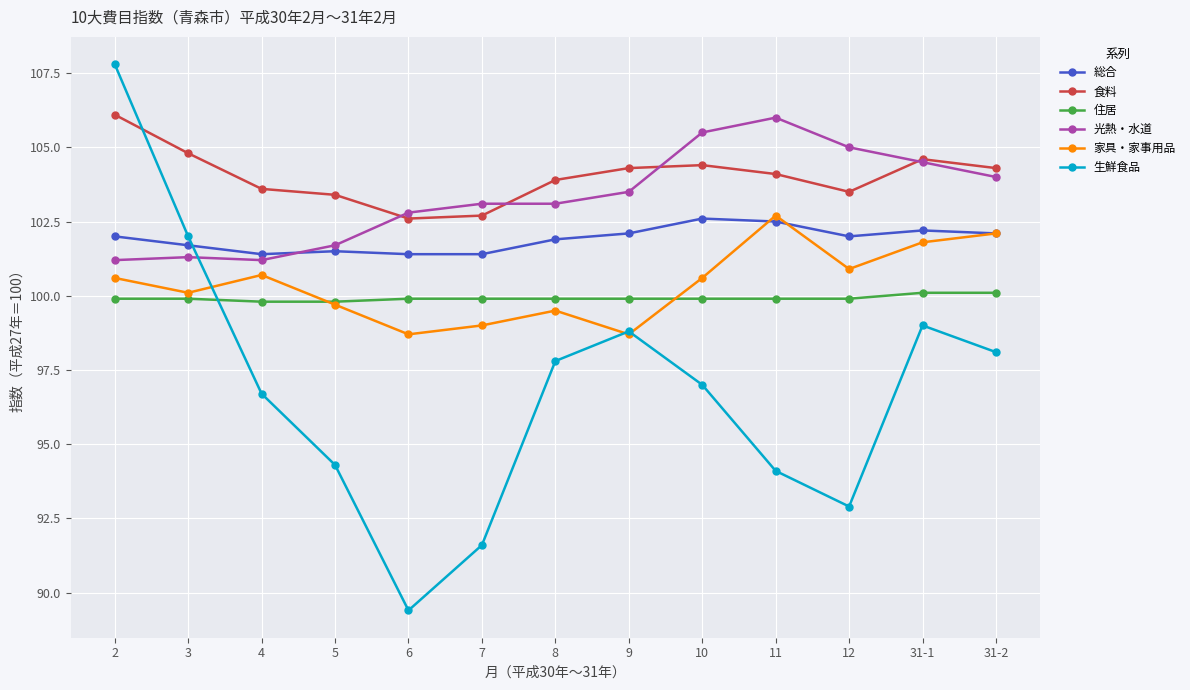

Reading left to right, extract all data points from this chart.

総合: 2=102.0	3=101.7	4=101.4	5=101.5	6=101.4	7=101.4	8=101.9	9=102.1	10=102.6	11=102.5	12=102.0	31-1=102.2	31-2=102.1
食料: 2=106.1	3=104.8	4=103.6	5=103.4	6=102.6	7=102.7	8=103.9	9=104.3	10=104.4	11=104.1	12=103.5	31-1=104.6	31-2=104.3
住居: 2=99.9	3=99.9	4=99.8	5=99.8	6=99.9	7=99.9	8=99.9	9=99.9	10=99.9	11=99.9	12=99.9	31-1=100.1	31-2=100.1
光熱・水道: 2=101.2	3=101.3	4=101.2	5=101.7	6=102.8	7=103.1	8=103.1	9=103.5	10=105.5	11=106.0	12=105.0	31-1=104.5	31-2=104.0
家具・家事用品: 2=100.6	3=100.1	4=100.7	5=99.7	6=98.7	7=99.0	8=99.5	9=98.7	10=100.6	11=102.7	12=100.9	31-1=101.8	31-2=102.1
生鮮食品: 2=107.8	3=102.0	4=96.7	5=94.3	6=89.4	7=91.6	8=97.8	9=98.8	10=97.0	11=94.1	12=92.9	31-1=99.0	31-2=98.1